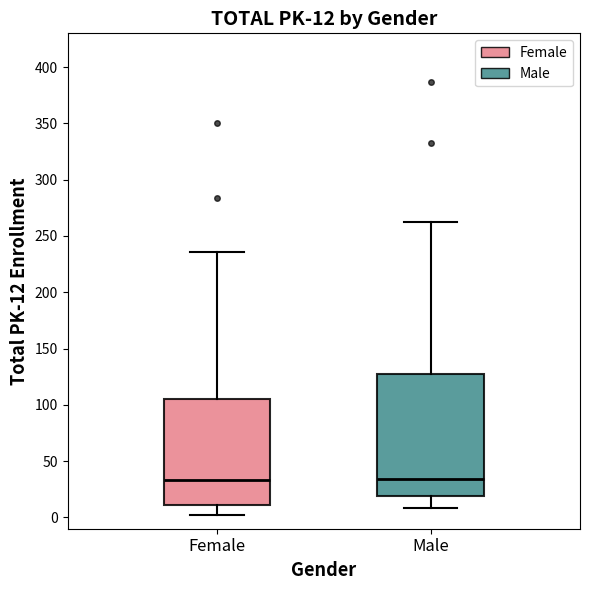

Comparing the boxes themselves (not the whiskers), which one is the tallest?

Male